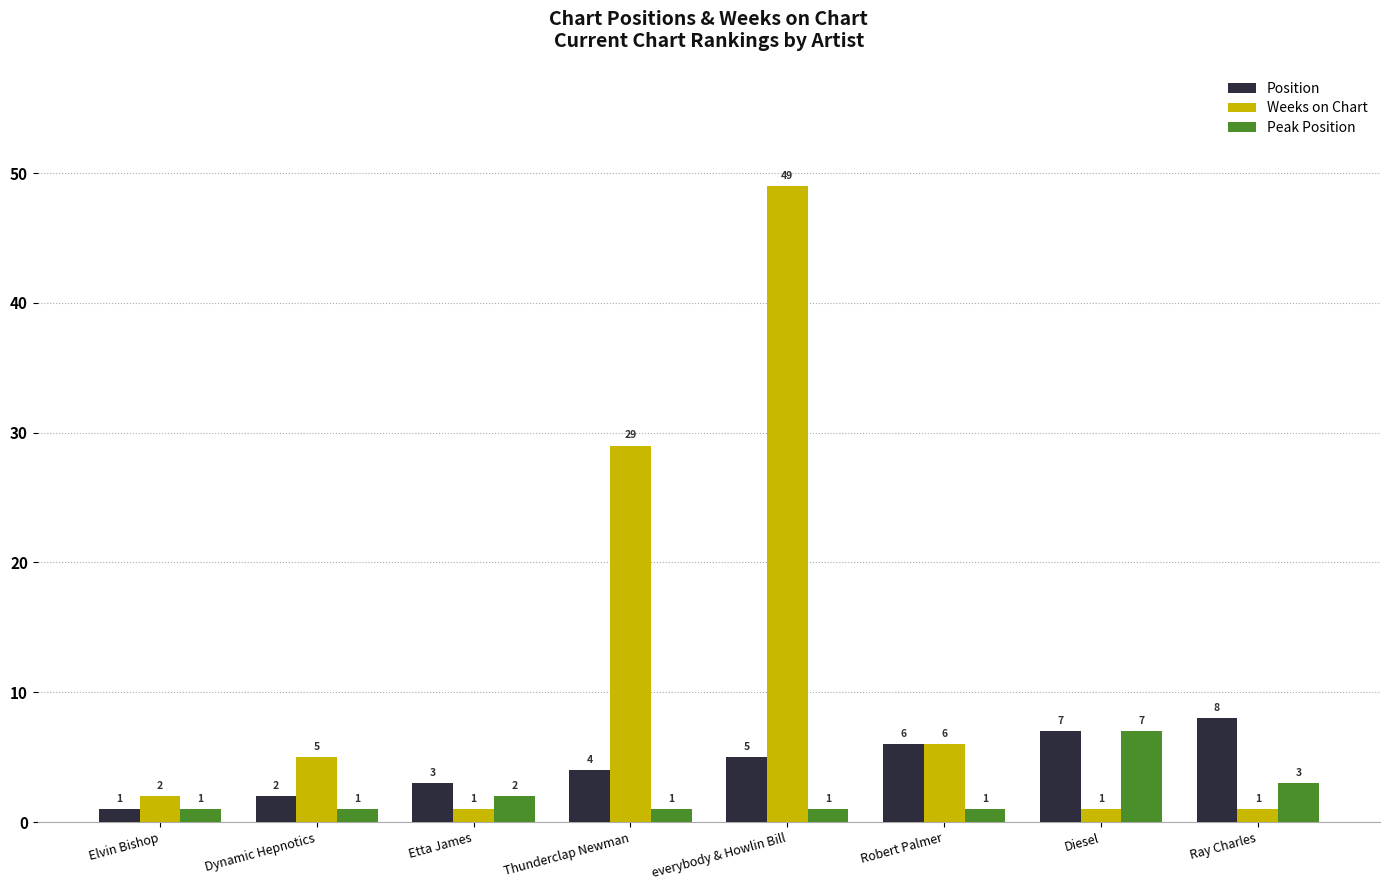

What is the sum of the Peak Position values at Diesel and everybody & Howlin Bill?

8